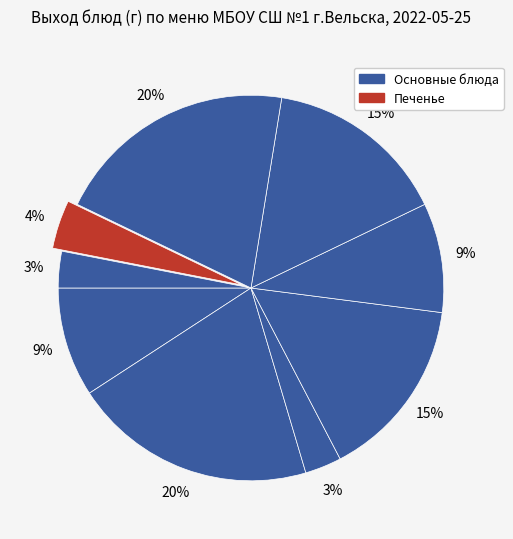

To the nearest percent, what is the difference between the largest and smallest slice percentages?

17%